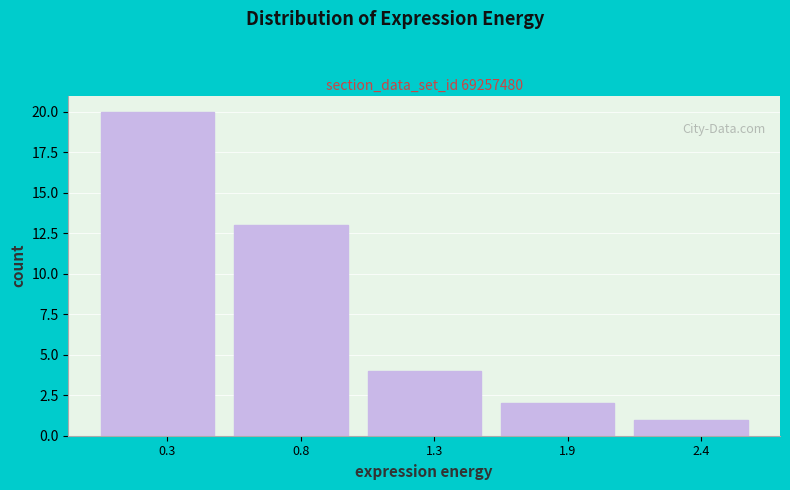

Reading left to right, extract all data points from this chart.

0.3=20	0.8=13	1.3=4	1.9=2	2.4=1